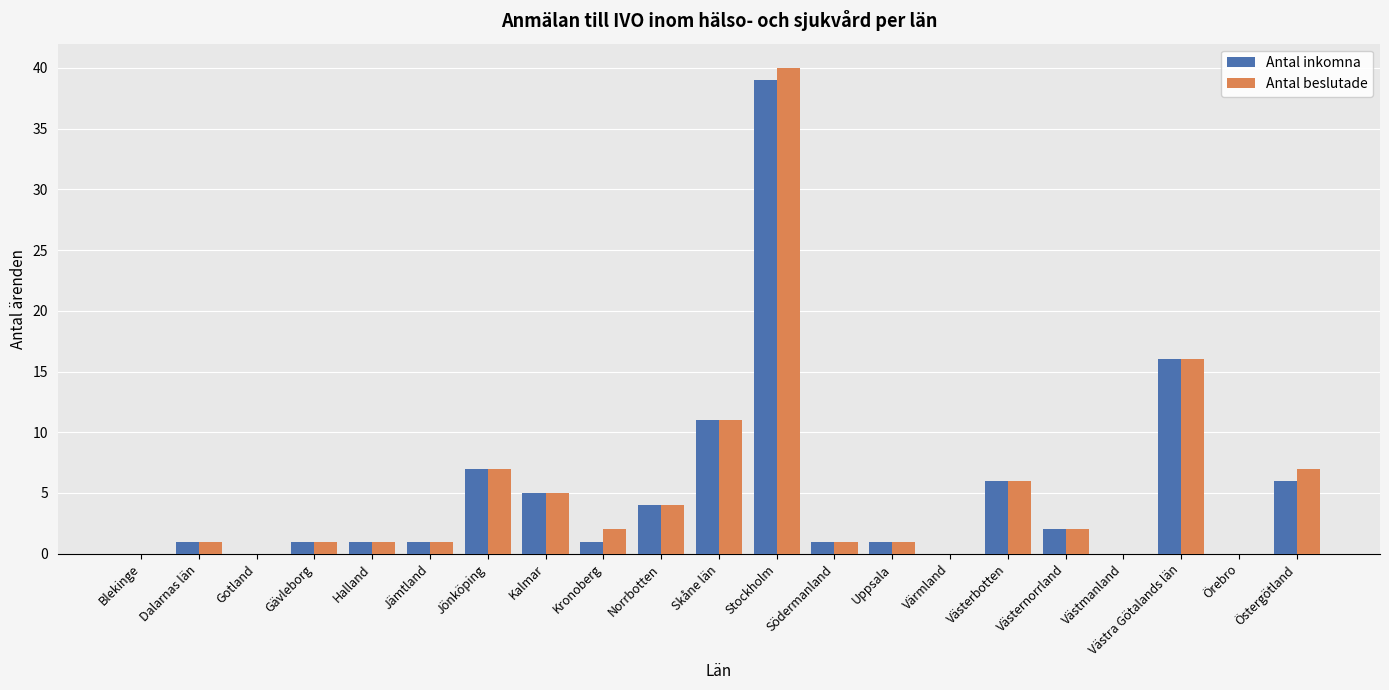

What is the highest value of the Antal inkomna series?

39